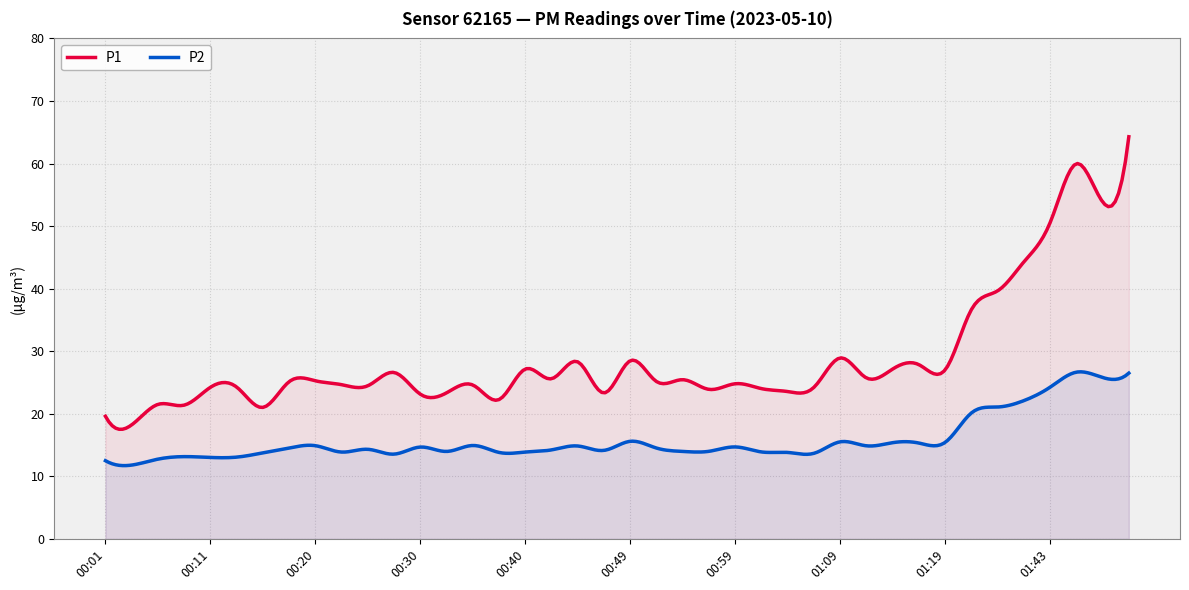

Which series has the largest range (max minus min)?

P1